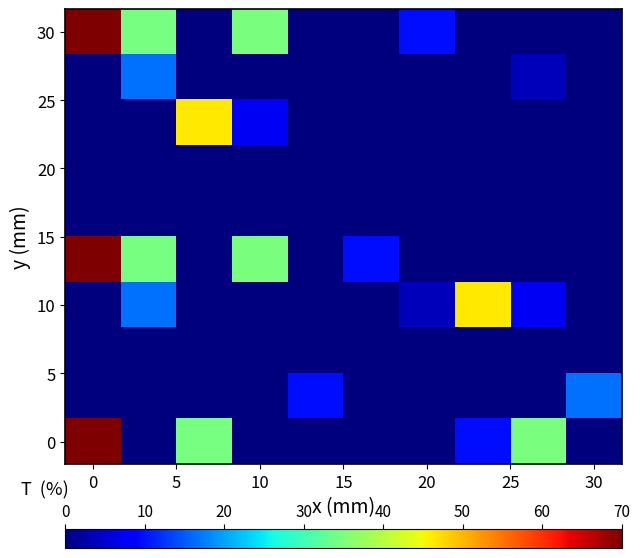

How many data points does each series have?

10